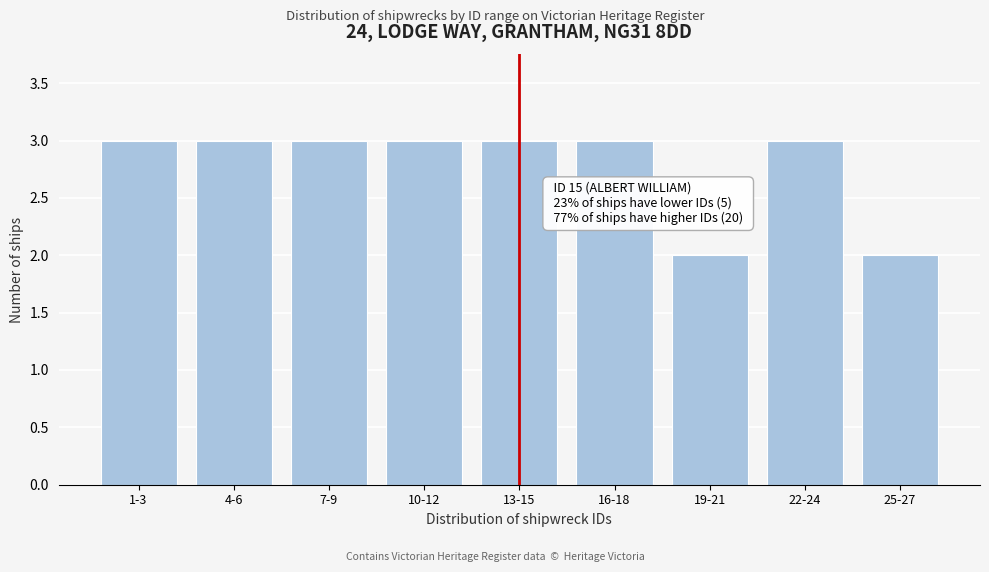

Reading left to right, what are all the values shown in this chart?

3	3	3	3	3	3	2	3	2